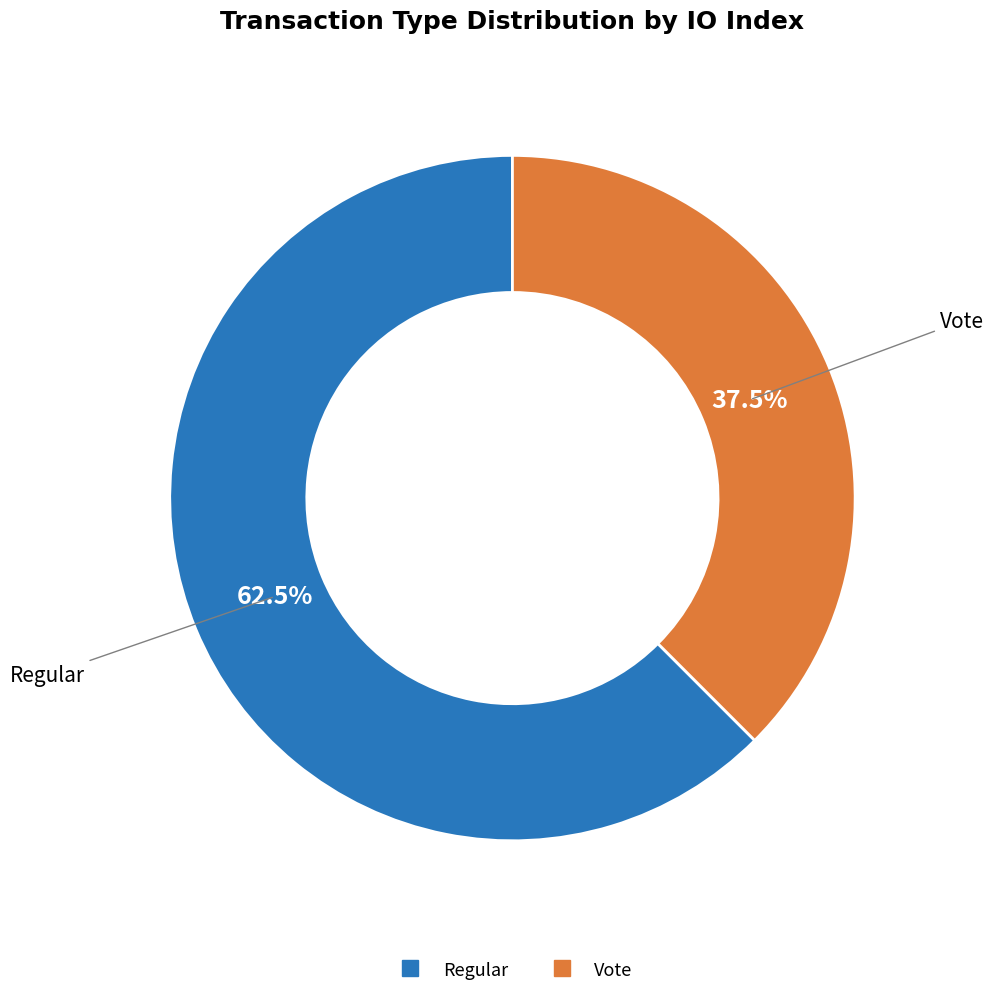

Between Vote and Regular, which is larger?

Regular